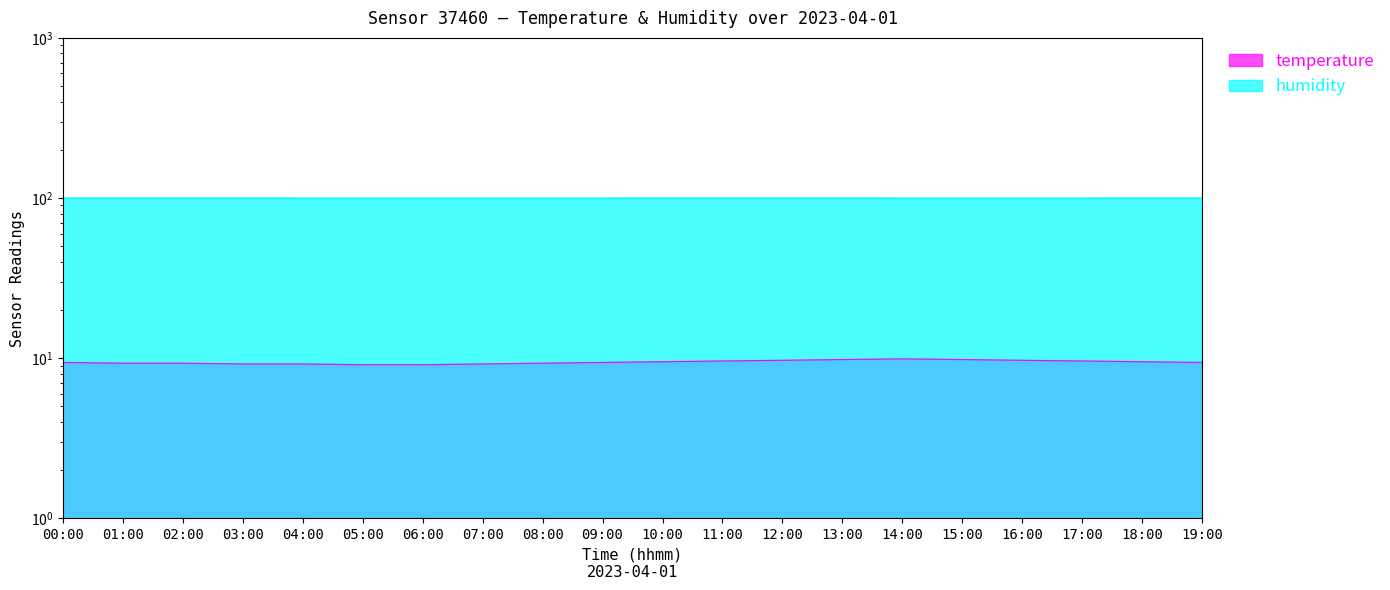

In temperature, how many points are higher than both neighbors (excluding endpoints)?

1